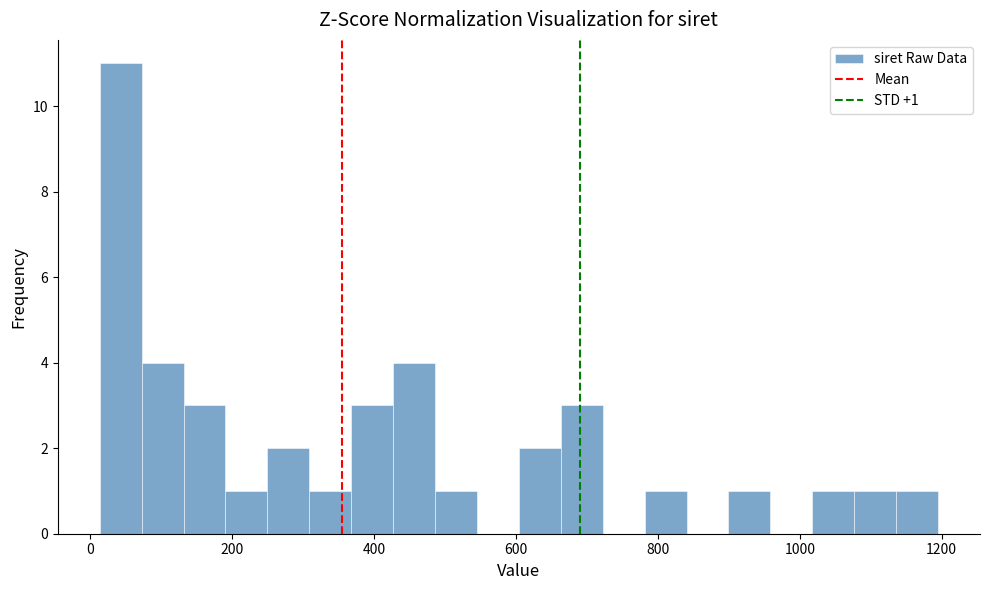

Around what value on the x-axis is the tallest bar? Give the approximate position of its centre, as read against the axis.

40